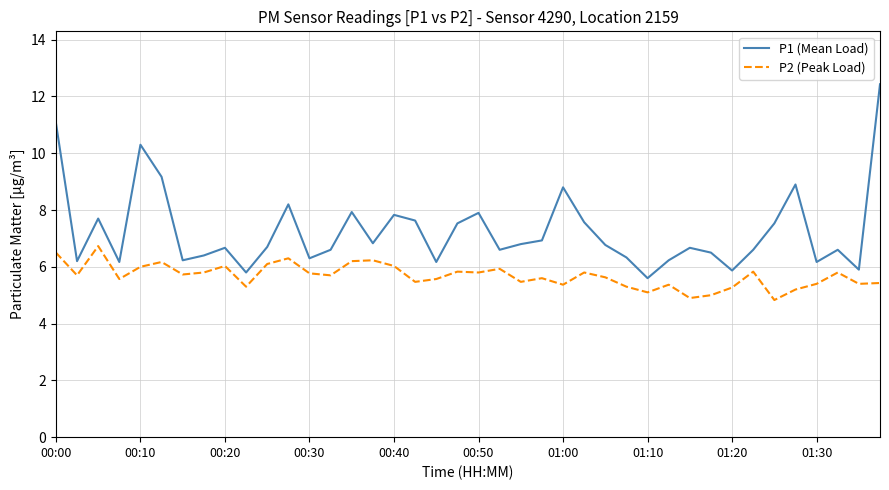

What is the difference between the maximum and minimum values in the P2 (Peak Load) series?

1.9